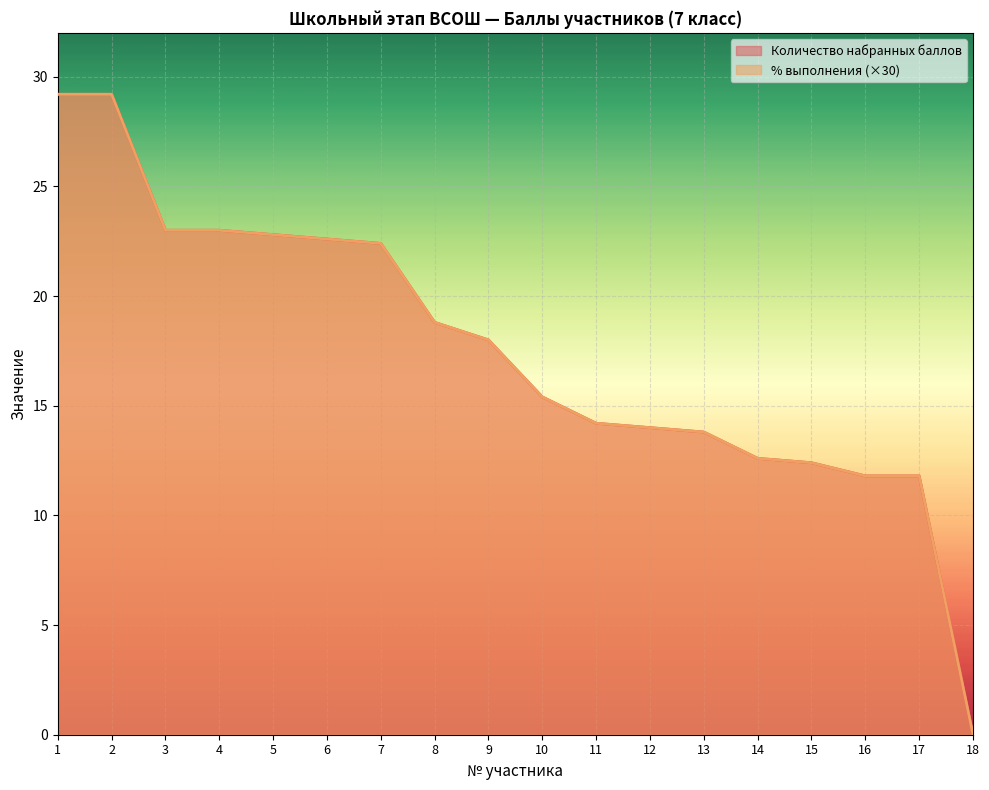

Reading right to left, list all the values displayed in this chart.

Количество набранных баллов: 18=0.0	17=11.8	16=11.8	15=12.4	14=12.6	13=13.8	12=14.0	11=14.2	10=15.4	9=18.0	8=18.8	7=22.4	6=22.6	5=22.8	4=23.0	3=23.0	2=29.2	1=29.2
% выполнения (scaled): 18=0.0	17=11.8	16=11.8	15=12.4	14=12.6	13=13.8	12=14.0	11=14.2	10=15.4	9=18.0	8=18.8	7=22.4	6=22.6	5=22.8	4=23.0	3=23.0	2=29.2	1=29.2